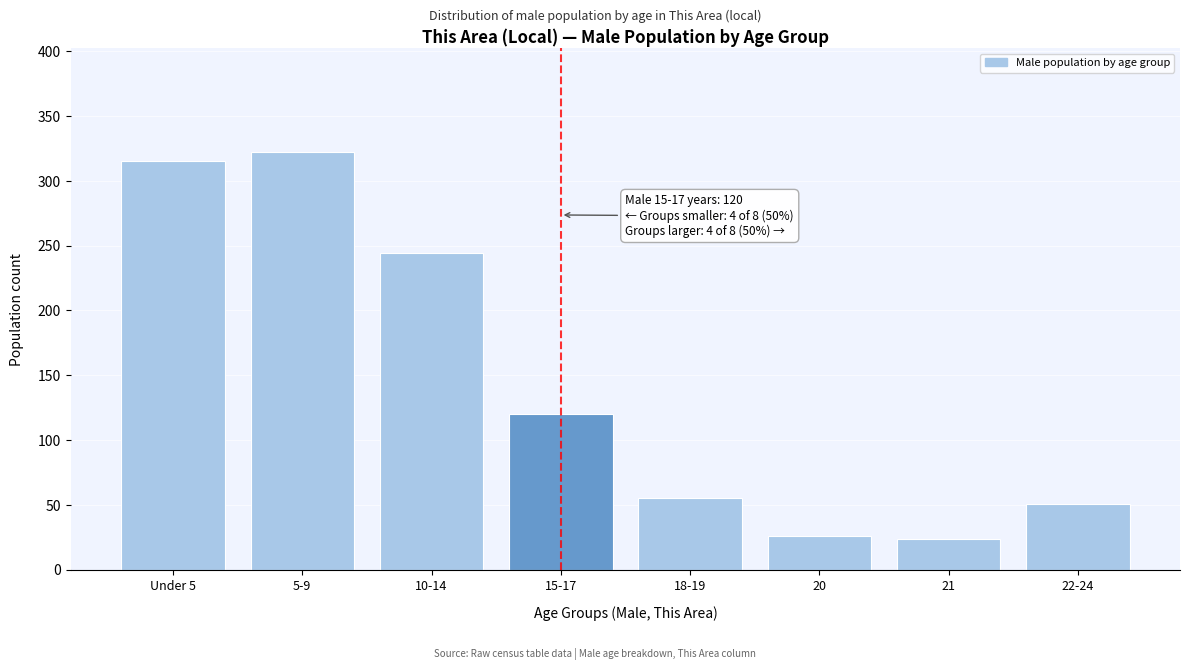

Reading left to right, list all the values displayed in this chart.

315	322	244	120	55	26	24	51